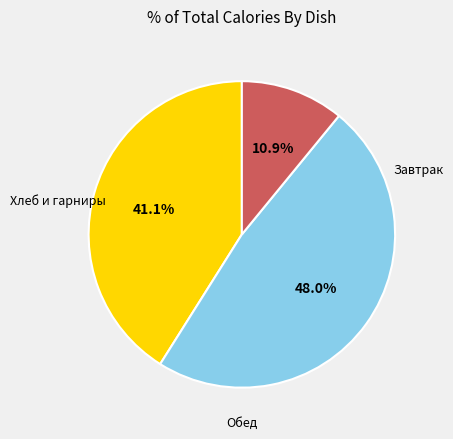

Is there a majority slice in this chart?

No